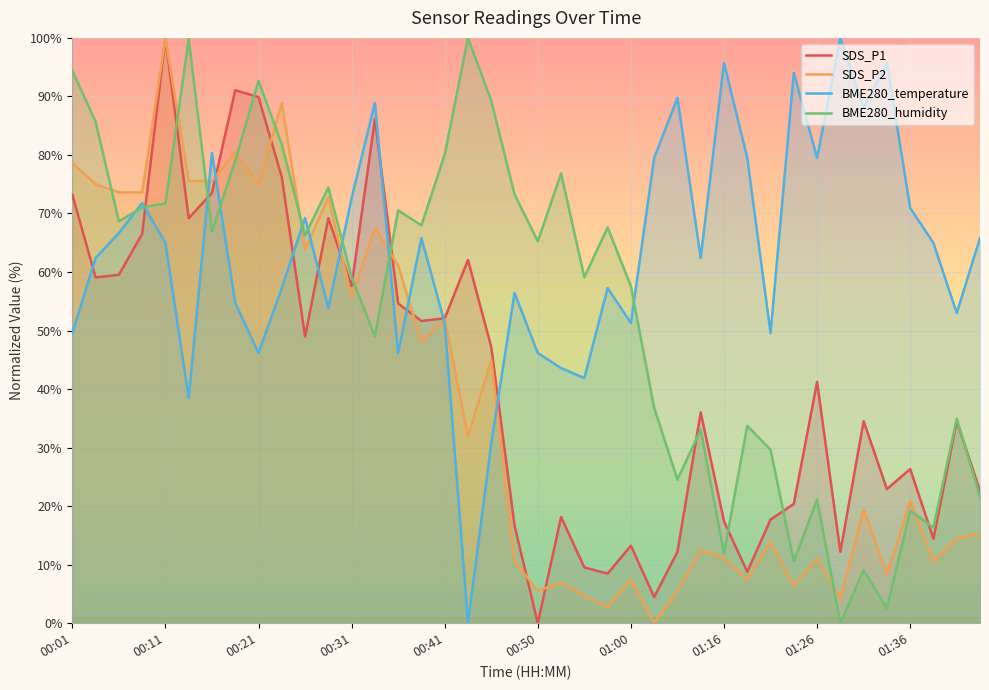

The value of BME280_humidity at 00:58 is 67.6. True or false?

True